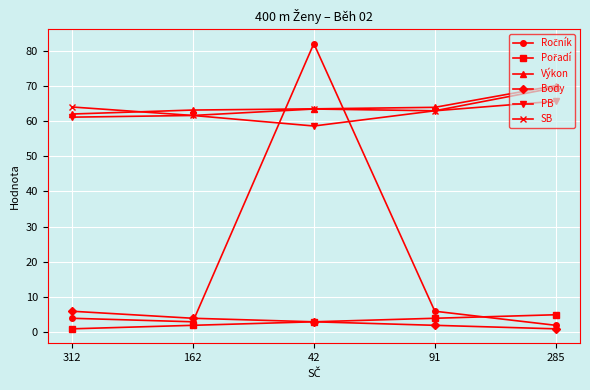

What is the average value of the PB series?

62.0